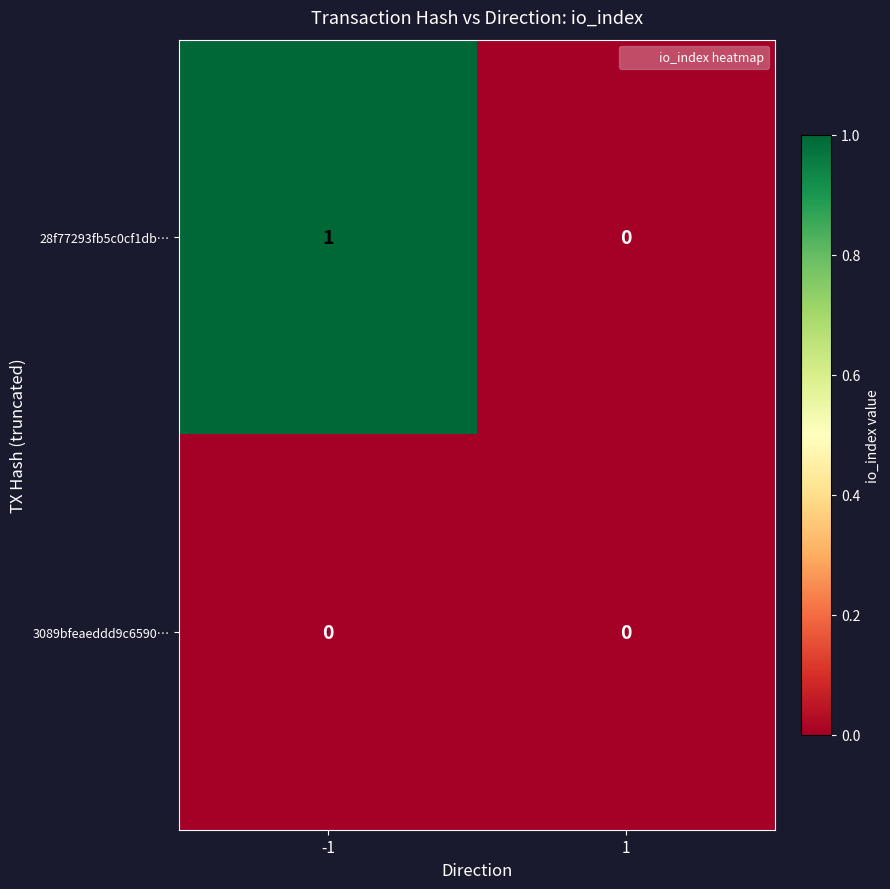

At which category is the sum across all series the highest?

-1